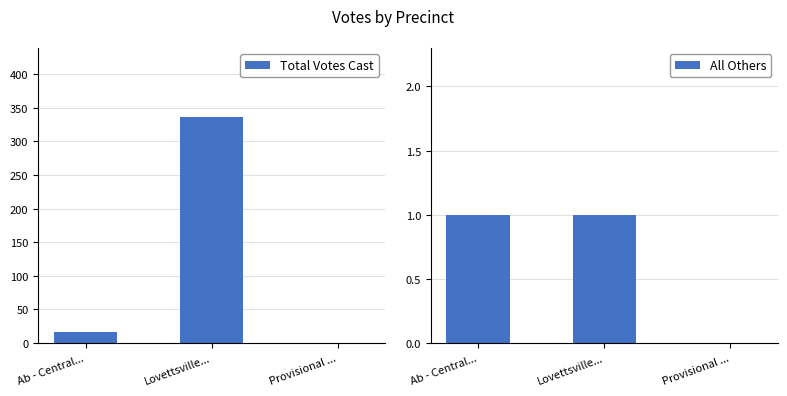

Reading right to left, transcribe all the data shown in this chart.

Total Votes Cast: Provisional ...=0	Lovettsville...=337	Ab - Central...=16
All Others: Provisional ...=0	Lovettsville...=1	Ab - Central...=1